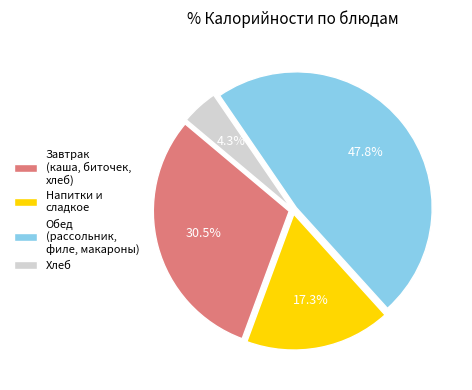

Does any single category account for the majority?

No